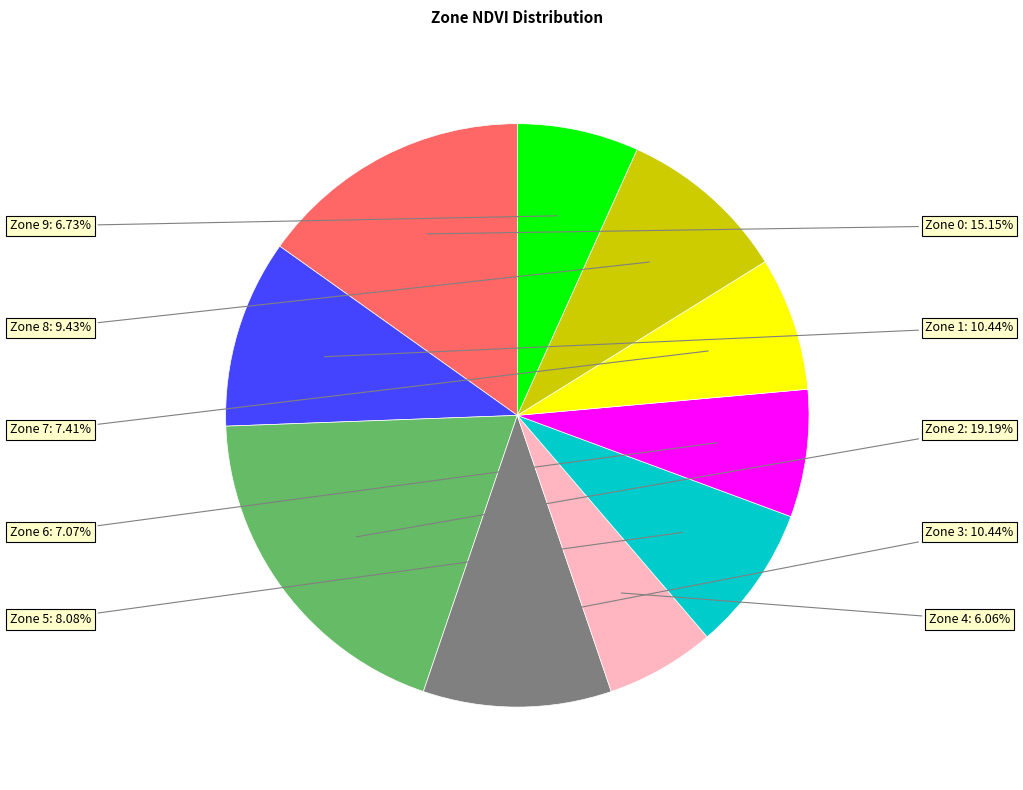

Is there a majority slice in this chart?

No